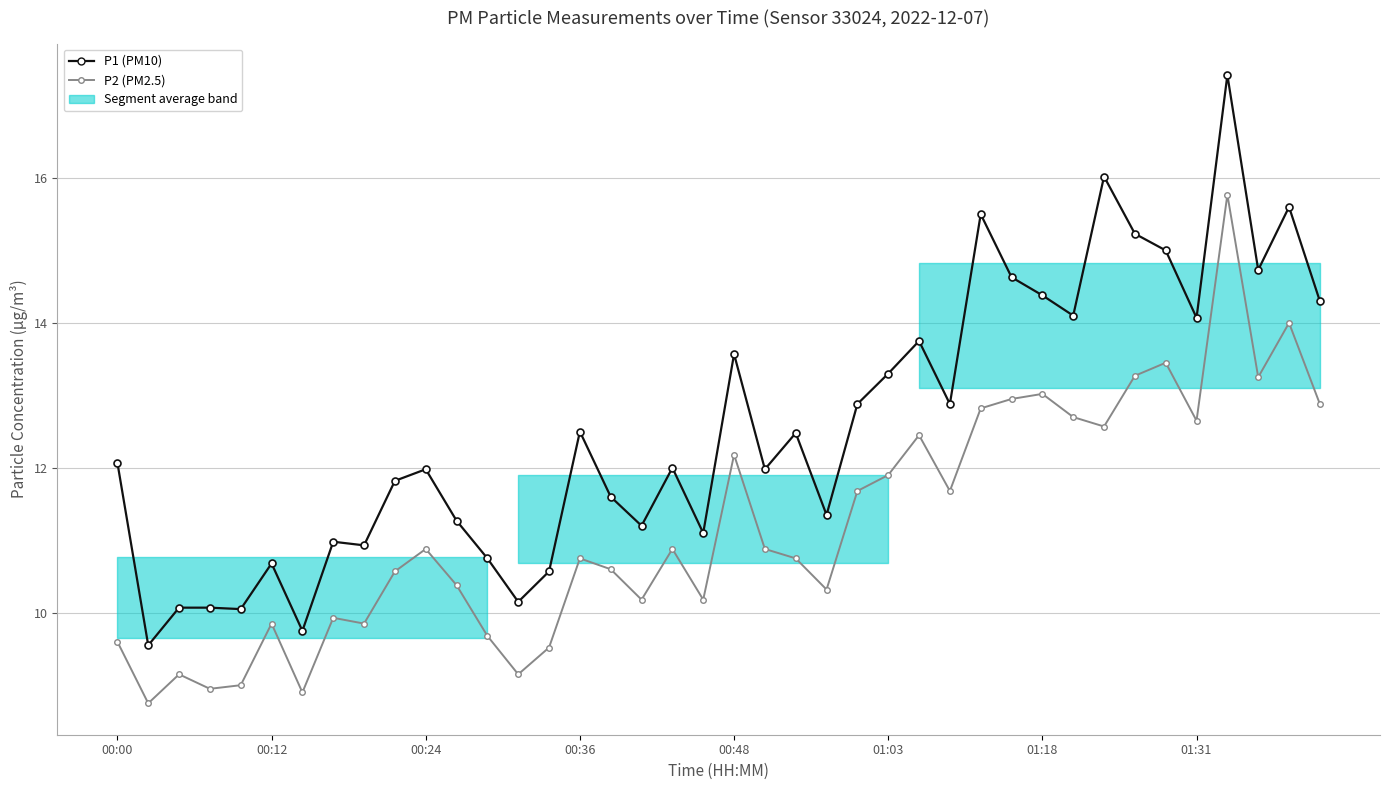

What are all the series names shown in the legend?

P1 (PM10), P2 (PM2.5)